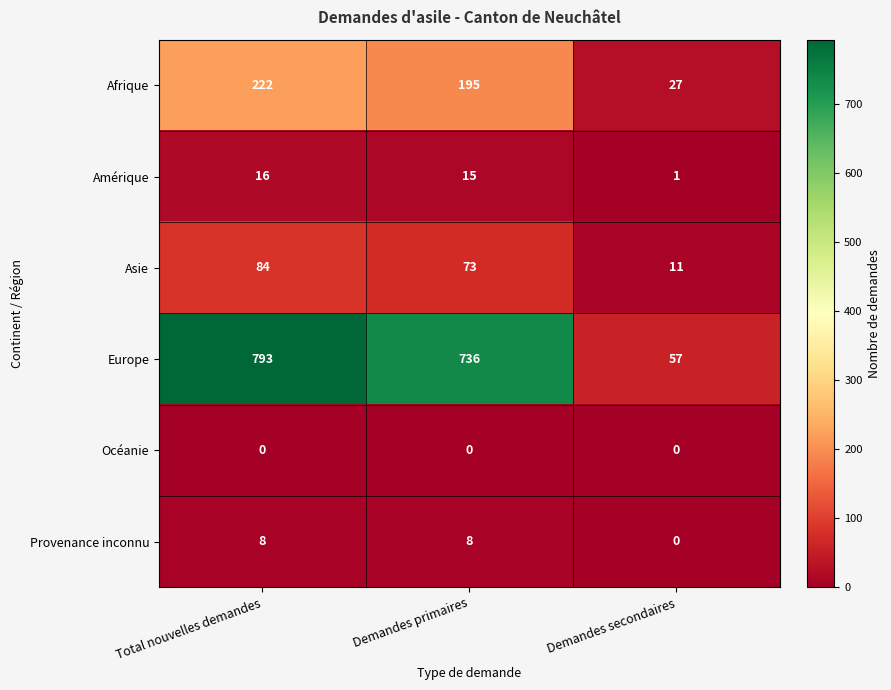

What is the sum of all Provenance inconnu values?

16